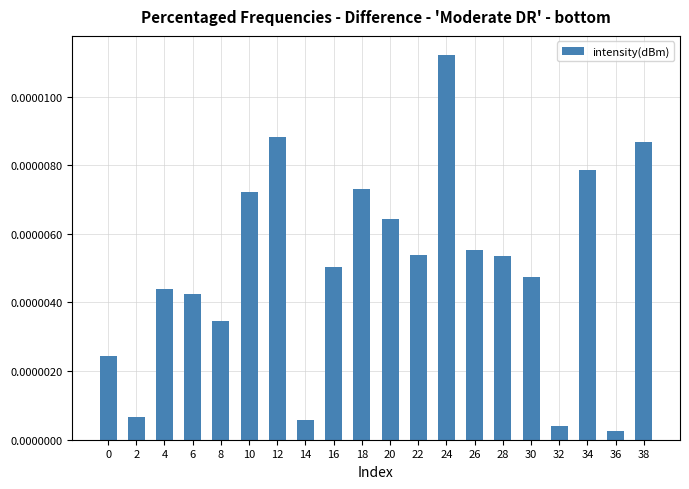

Which has a higher value, 30 or 34?

34